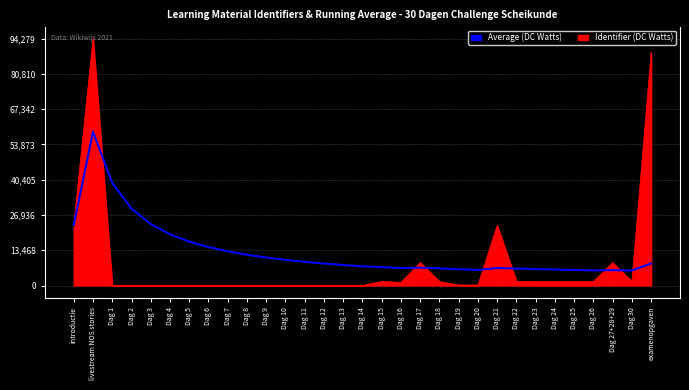

Which series has the largest total across all categories?

Average (DC Watts)